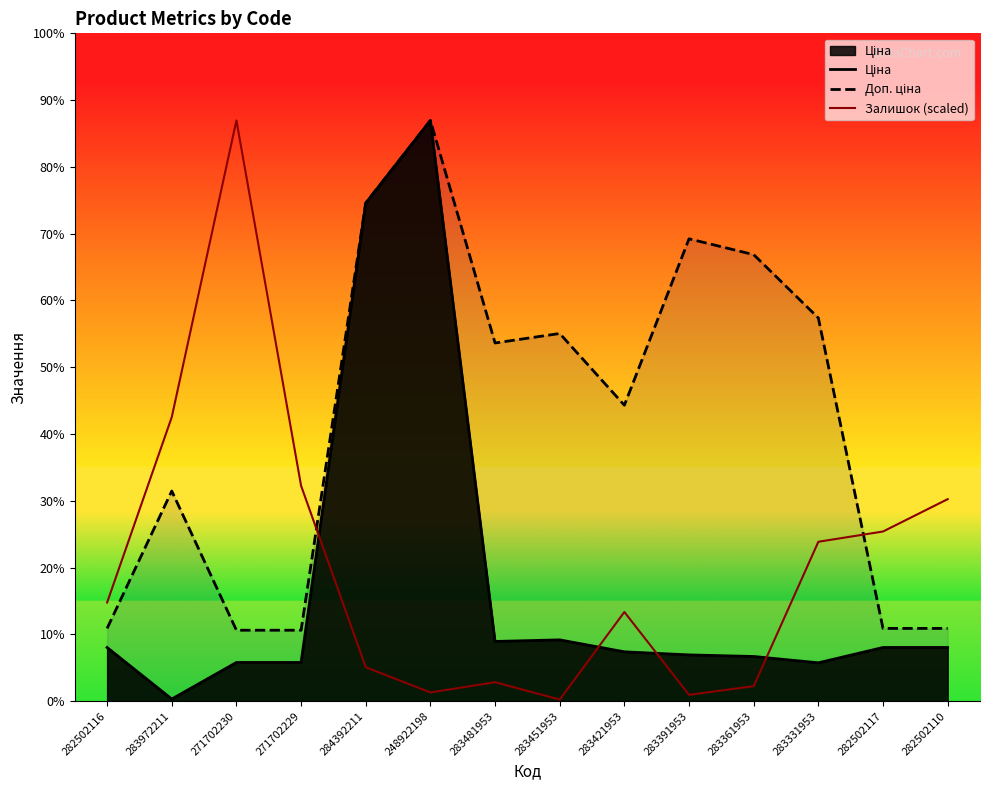

How many data points does each series have?

14